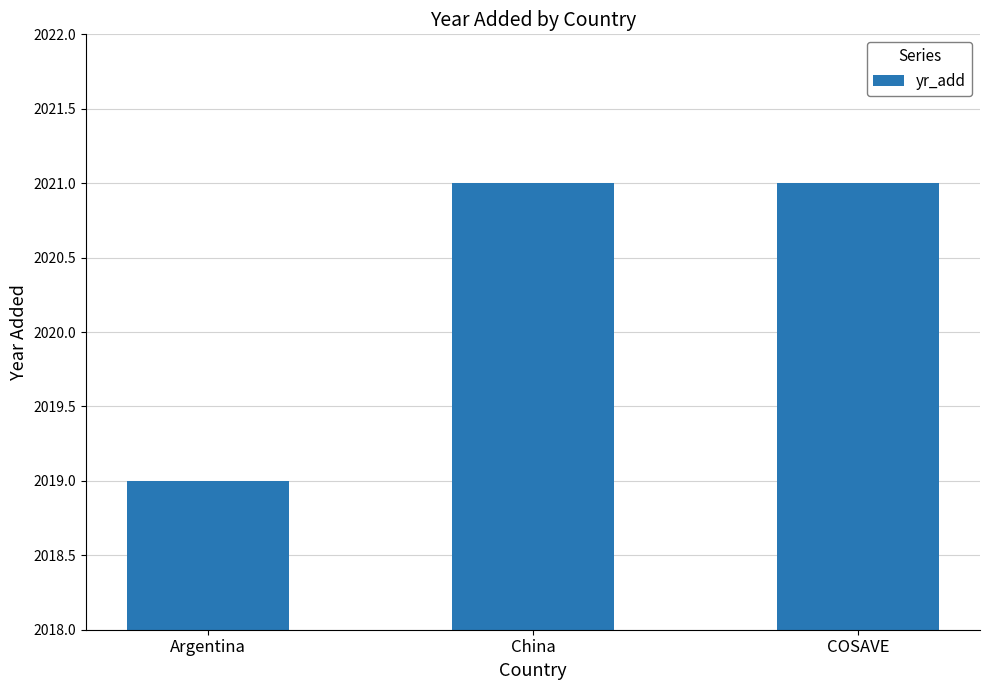

What is the change in value from Argentina to China?

+2